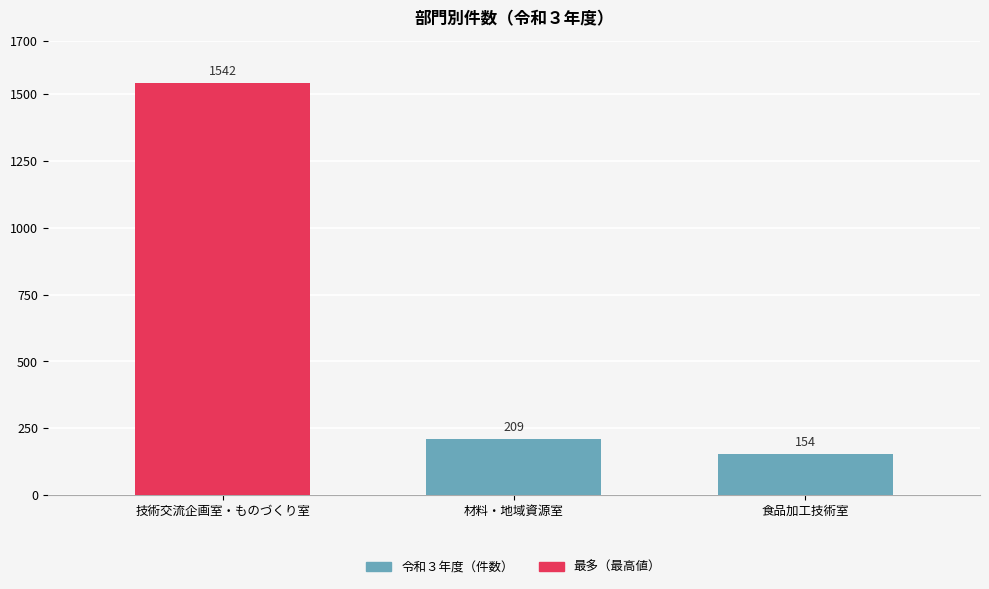

The chart shows a value of 209 at 材料・地域資源室. True or false?

True